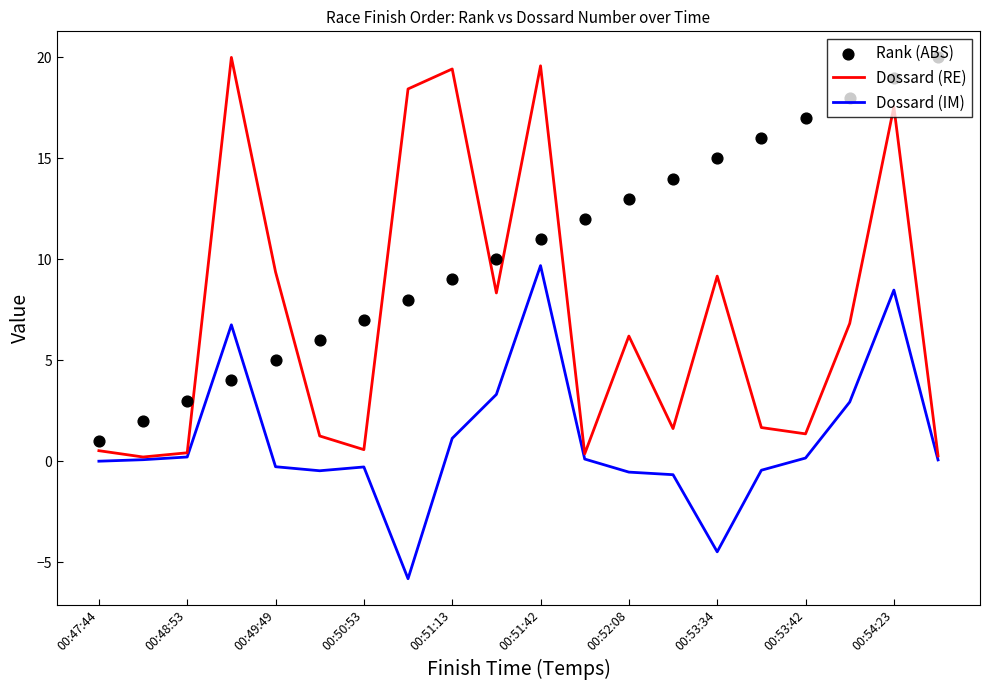

Which series has the largest total across all categories?

Rank (ABS)